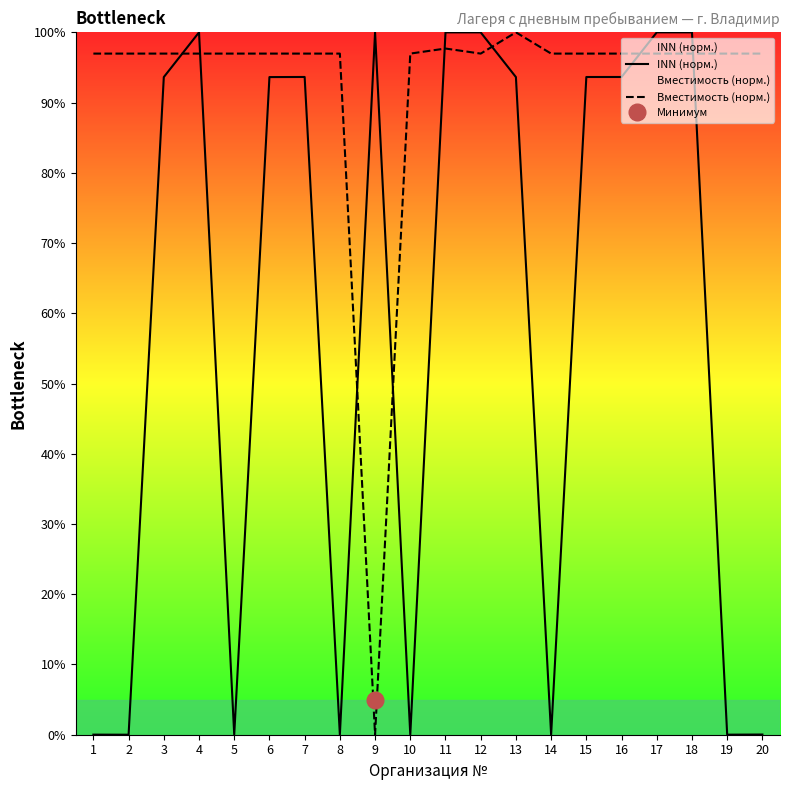

Is the value of INN (норм.) at 9 greater than the value of Вместимость (норм.) at 12?

Yes